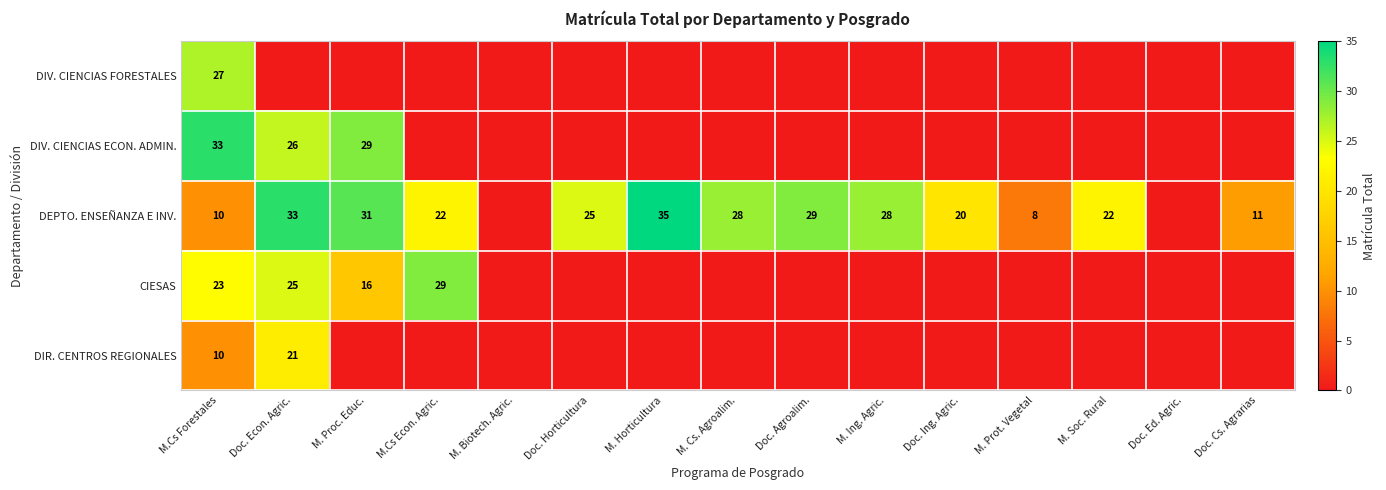

The value of CIESAS at Doc. Econ. Agric. is 25. True or false?

True